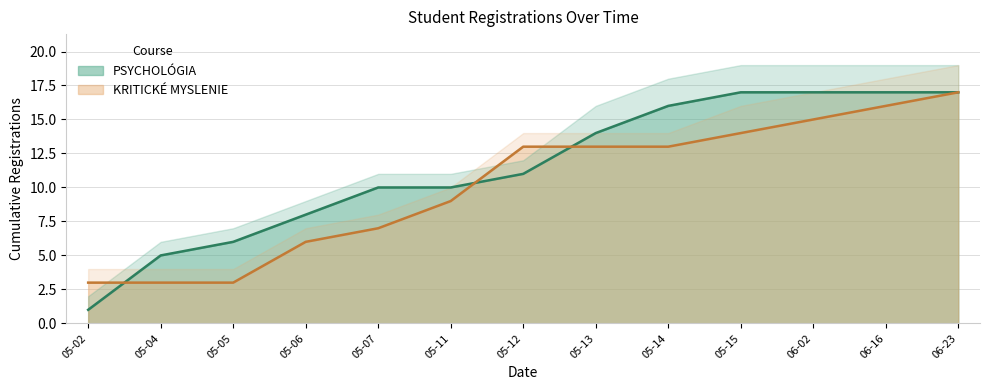

Is the value of Registrations at 2025-05-05 greater than the value of Completions at 2025-05-11?

No